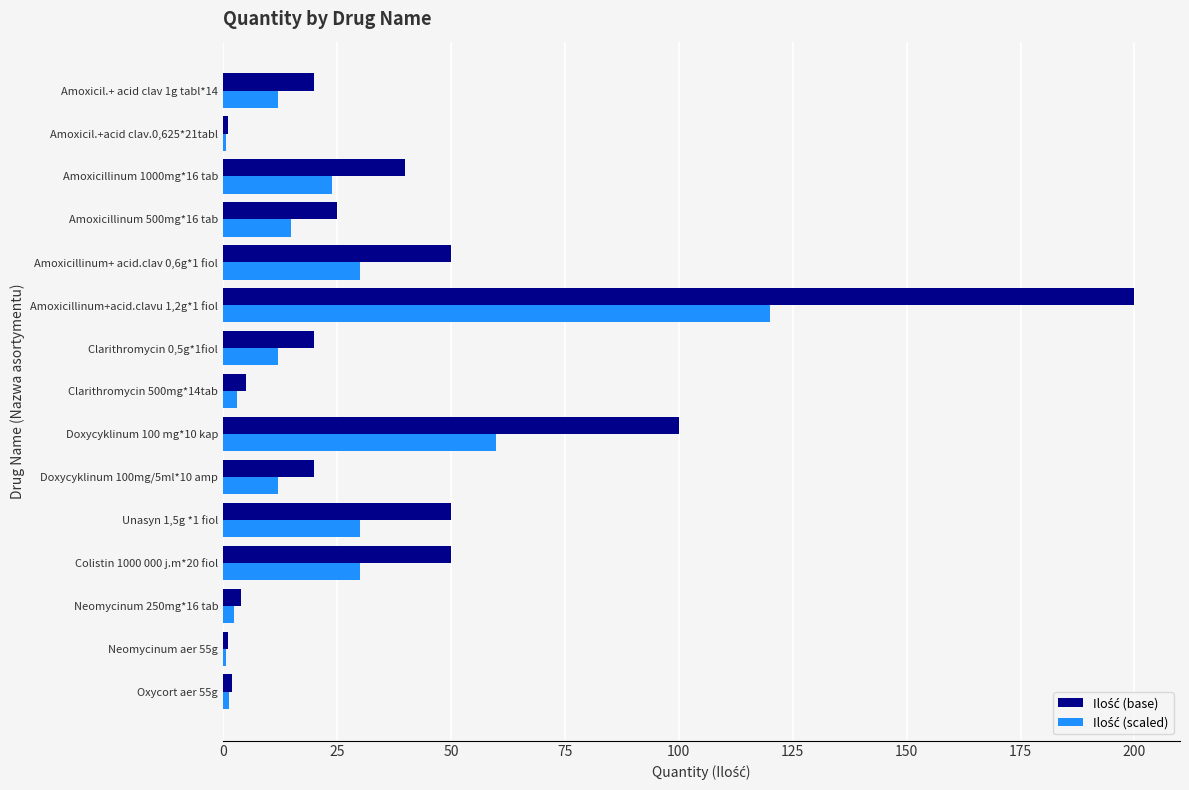

What is the total value across all series at Doxycyklinum 100 mg*10 kap?

160.0